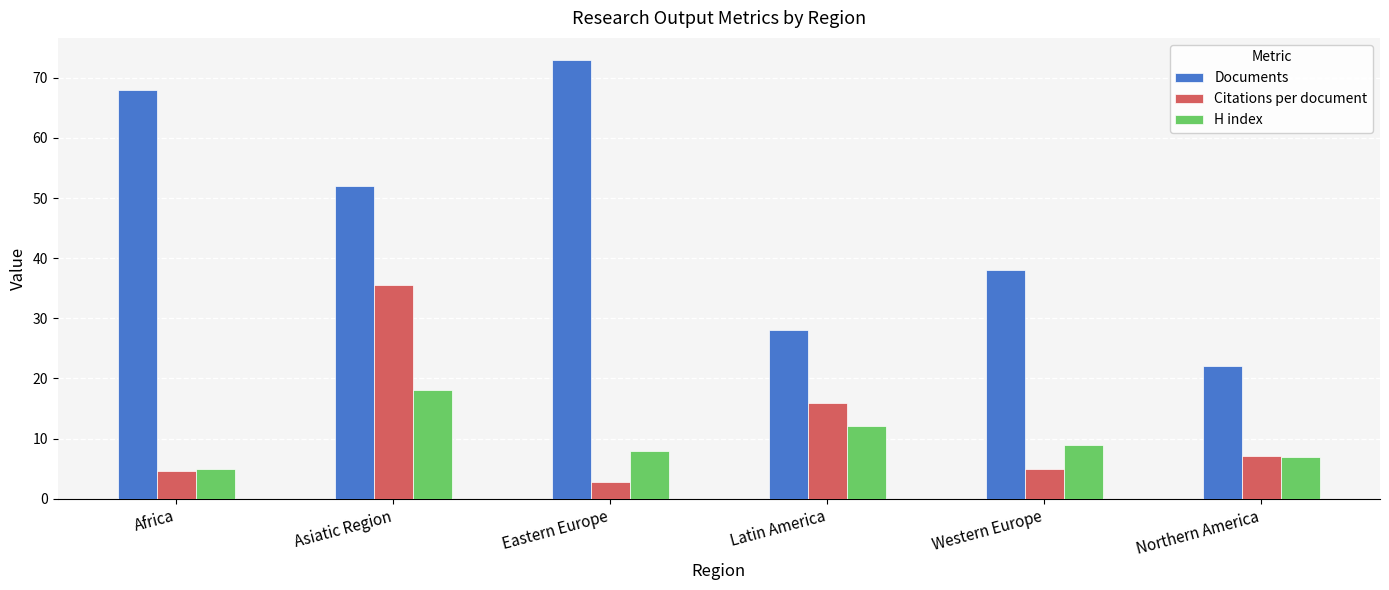

What is the value of the H index bar at the 2nd from the left?

18.0